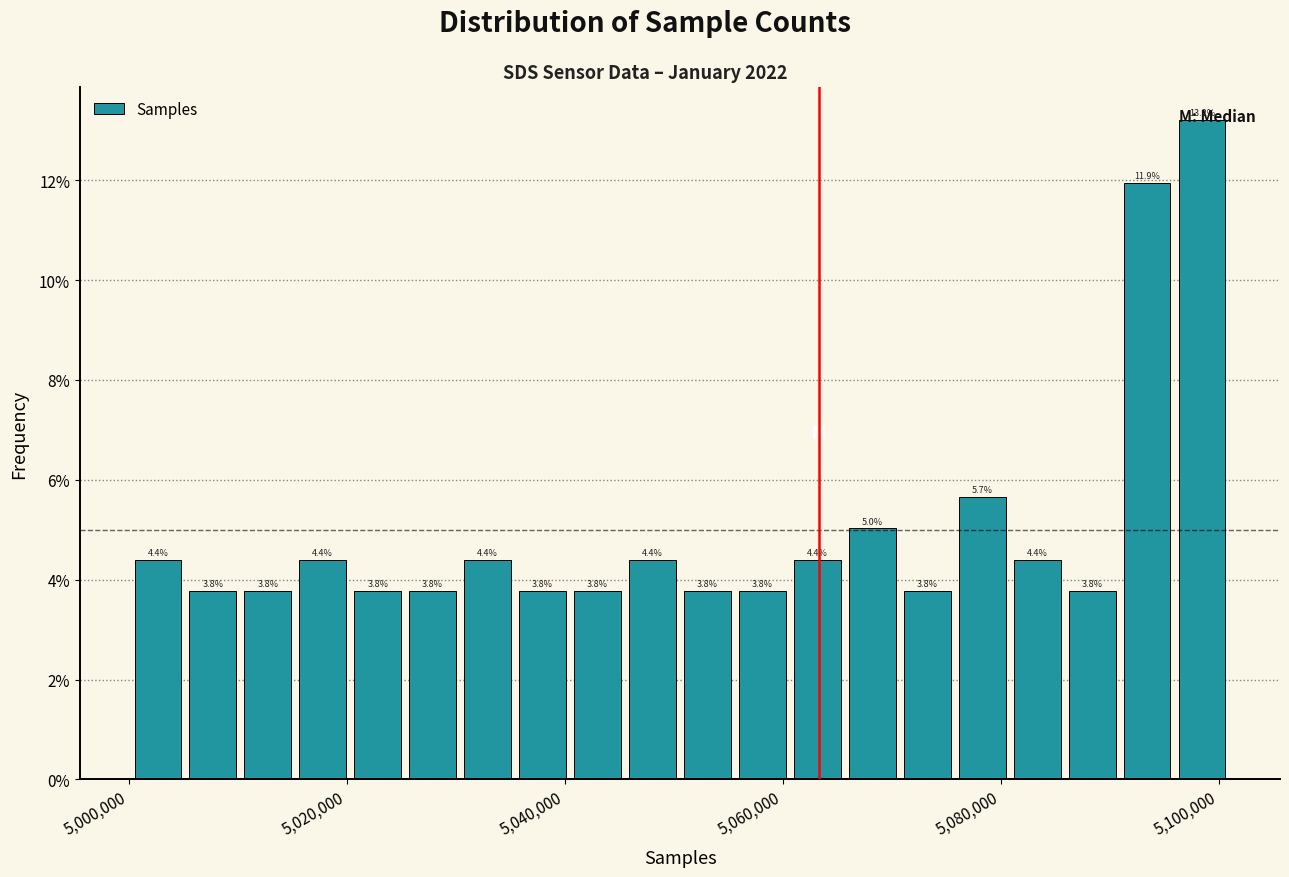

Read against the x-axis, roughly where is the centre of the tallest bar?

5098000